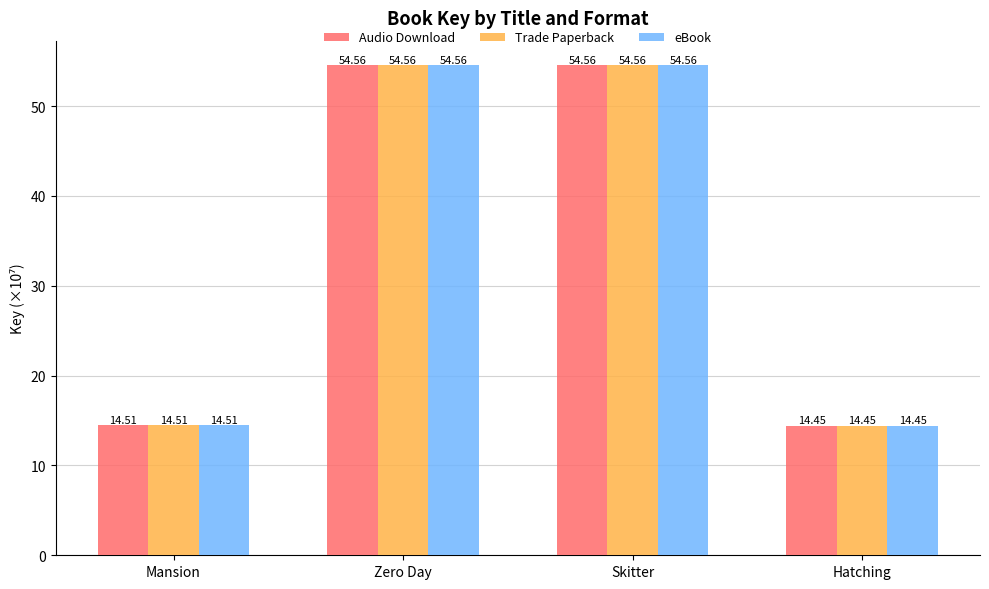

Is the value of Trade Paperback at Mansion greater than the value of eBook at Skitter?

No